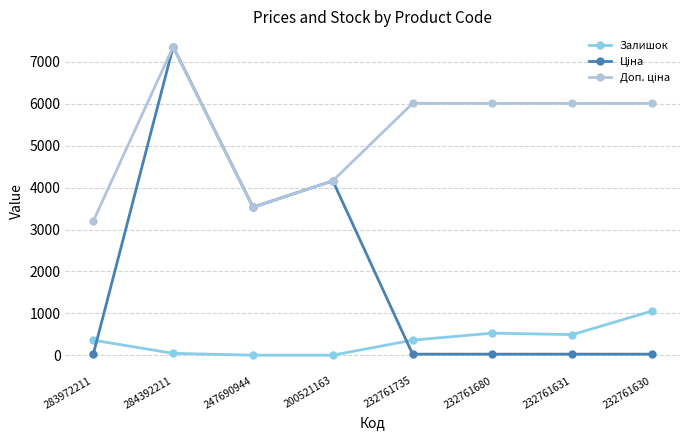

The Залишок series shows 528.0 at 232761680. True or false?

True